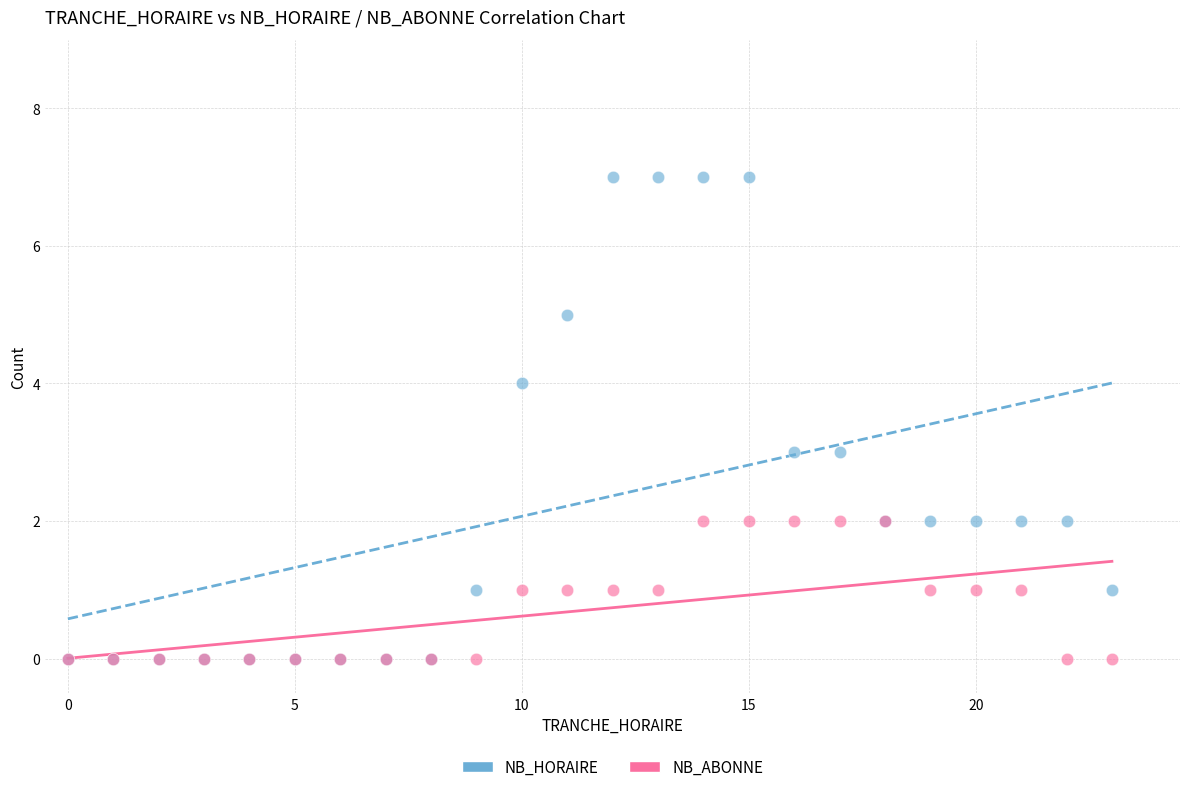

What are all the series names shown in the legend?

NB_HORAIRE, NB_ABONNE